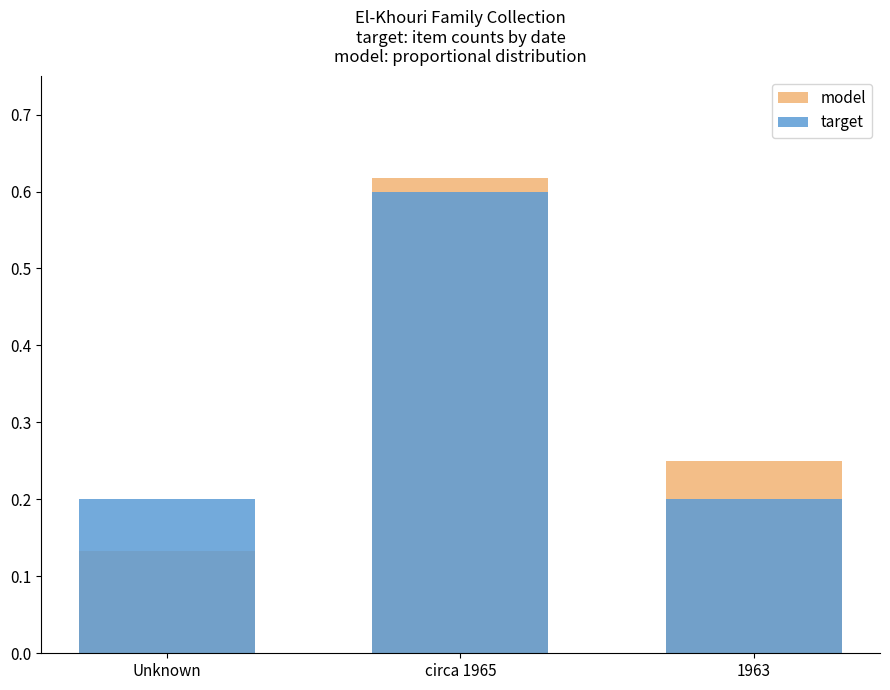

What are all the series names shown in the legend?

model, target